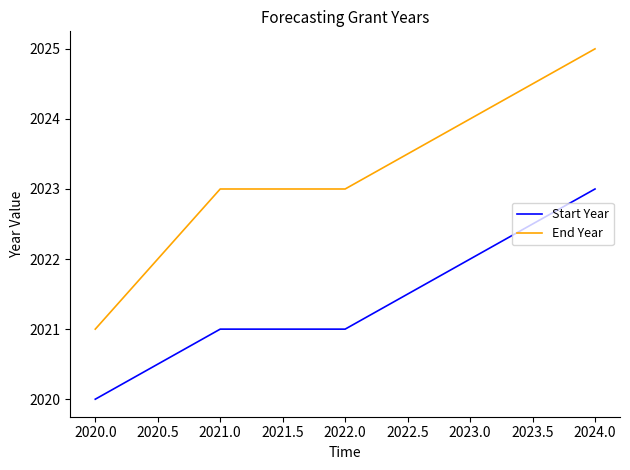

The End Year series shows 921 at 2021.0. True or false?

False